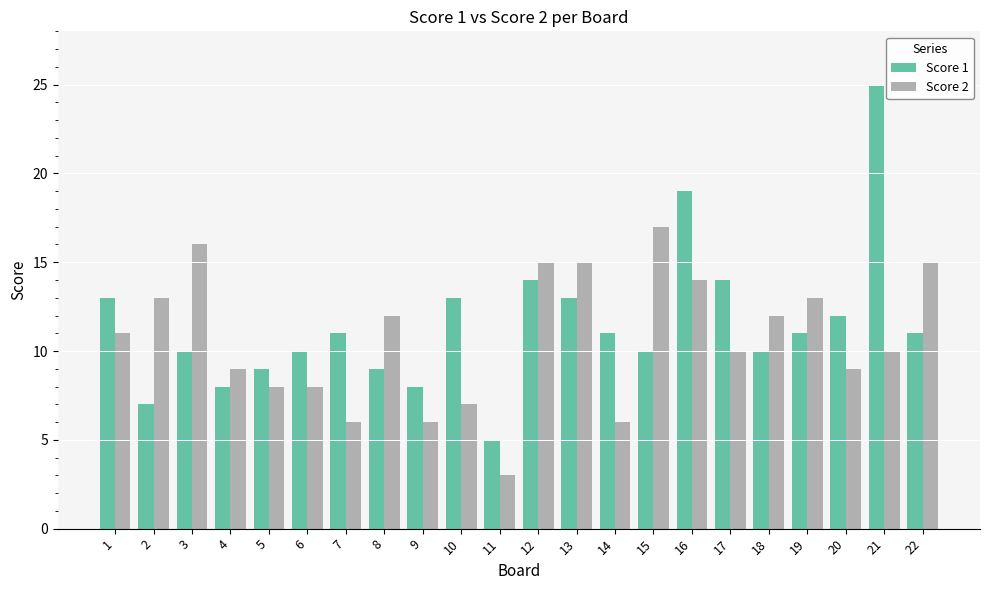

Which category has the lowest value in the Score 2 series?

11